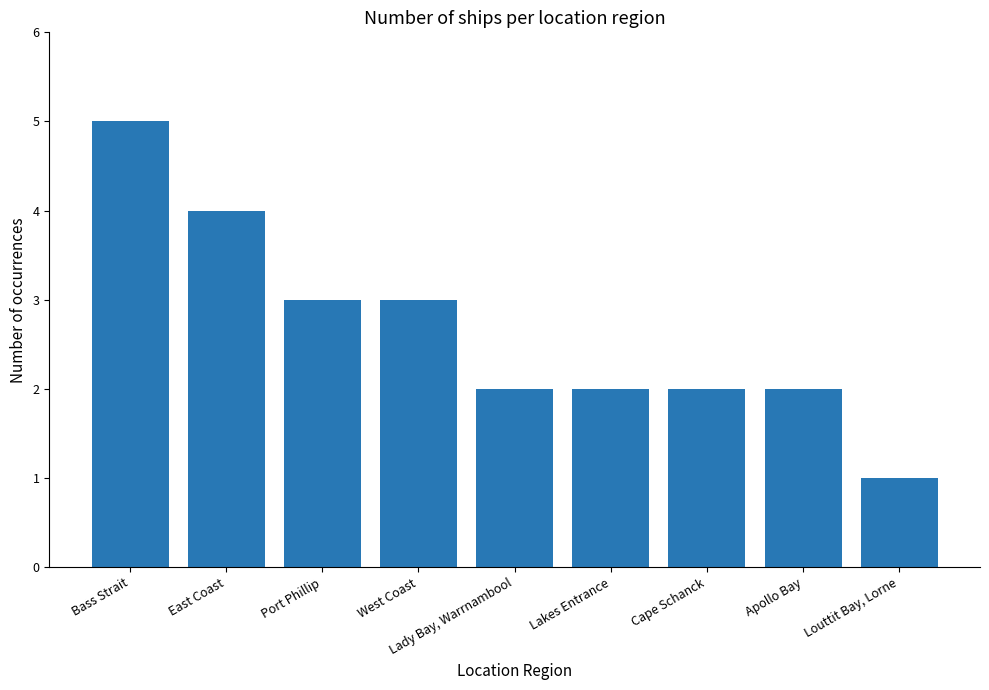

Does the chart contain stacked bars?

No